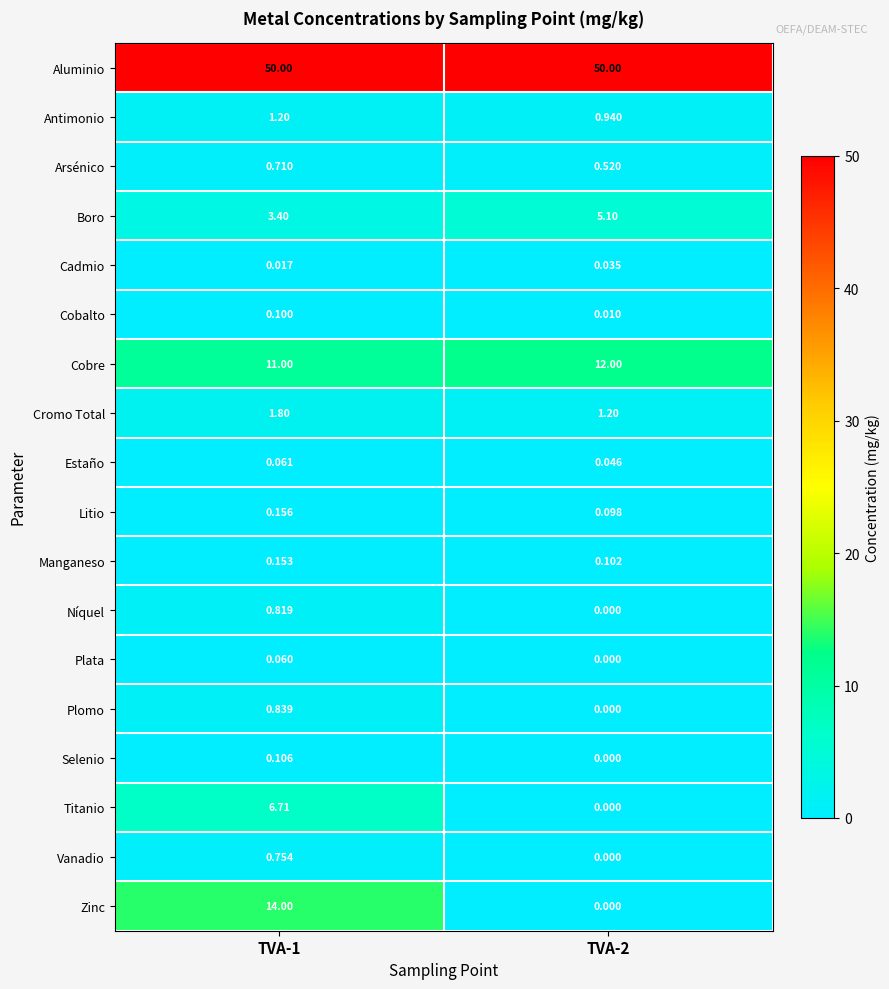

Between TVA-1 and TVA-2, which series saw the biggest shift?

Zinc